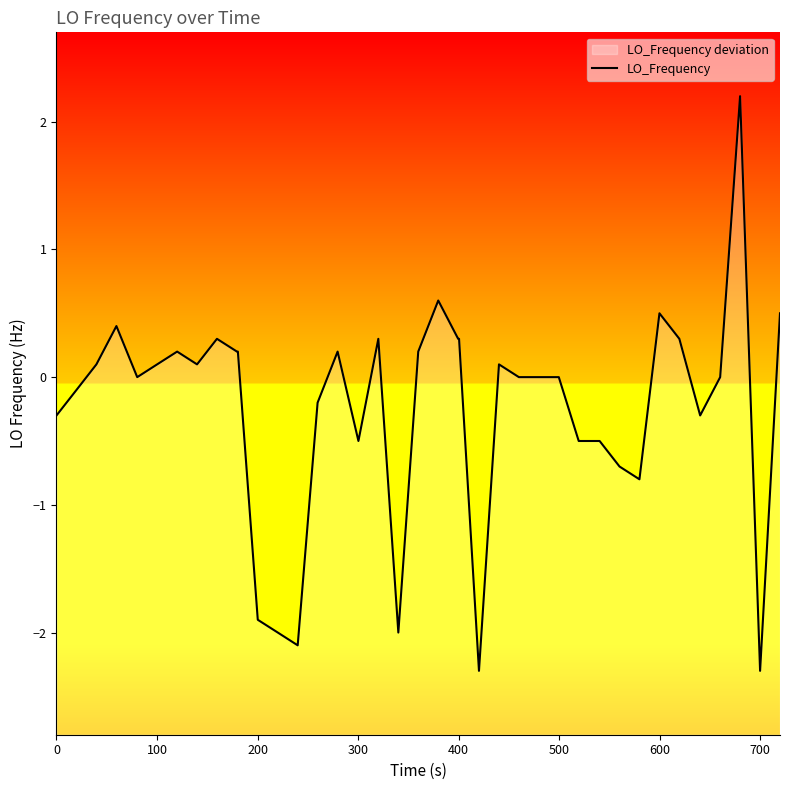

What is the maximum value shown in the chart?

2.2